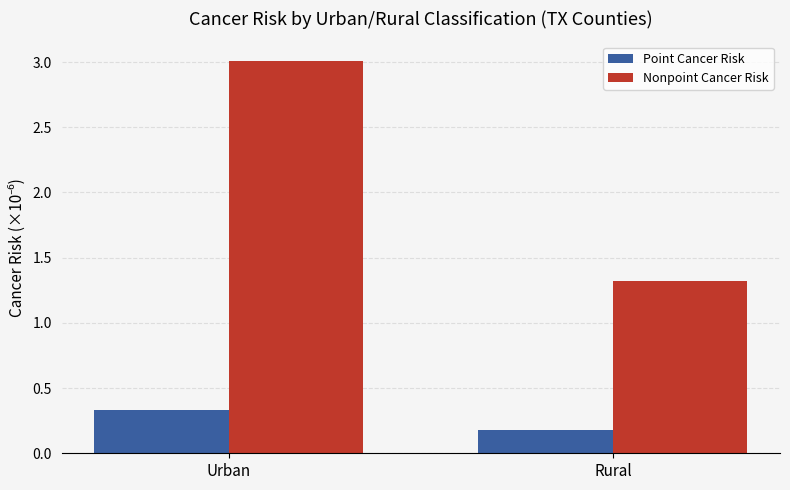

Is it true that Nonpoint Cancer Risk equals 2.2 at Rural?

False